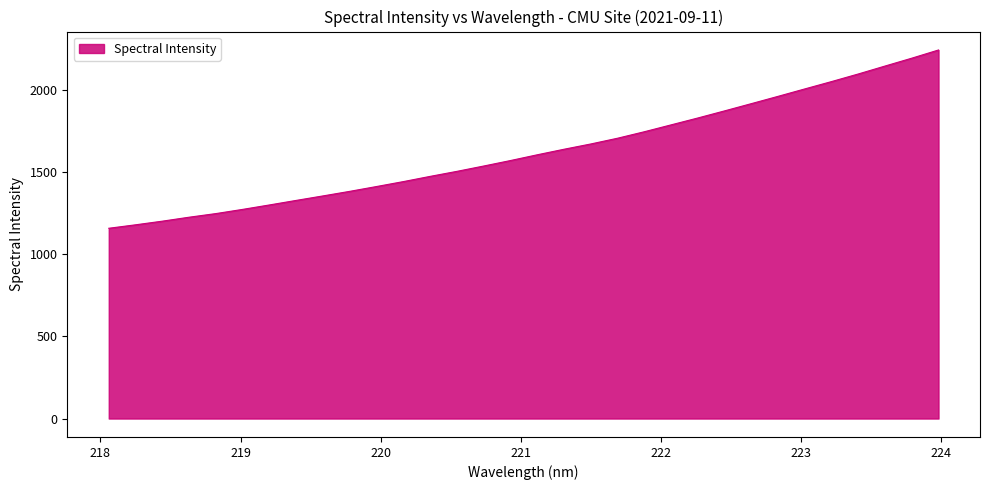

True or false: the data has more than 2 interior local peaks.

False